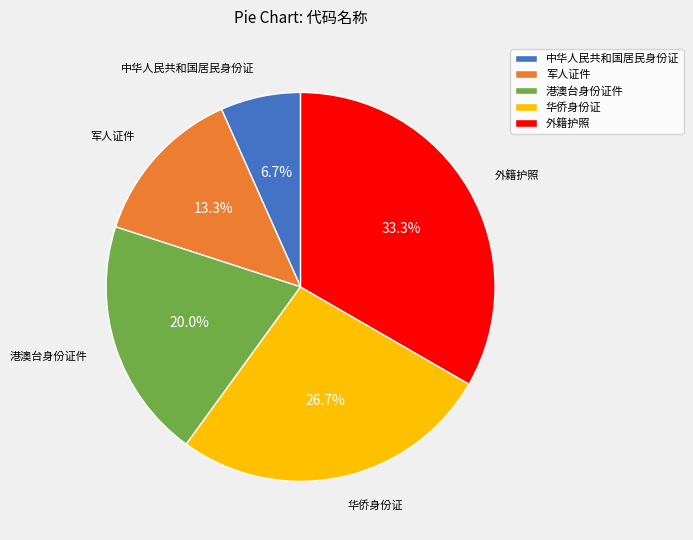

Rank the categories by value from lowest to highest.

中华人民共和国居民身份证, 军人证件, 港澳台身份证件, 华侨身份证, 外籍护照